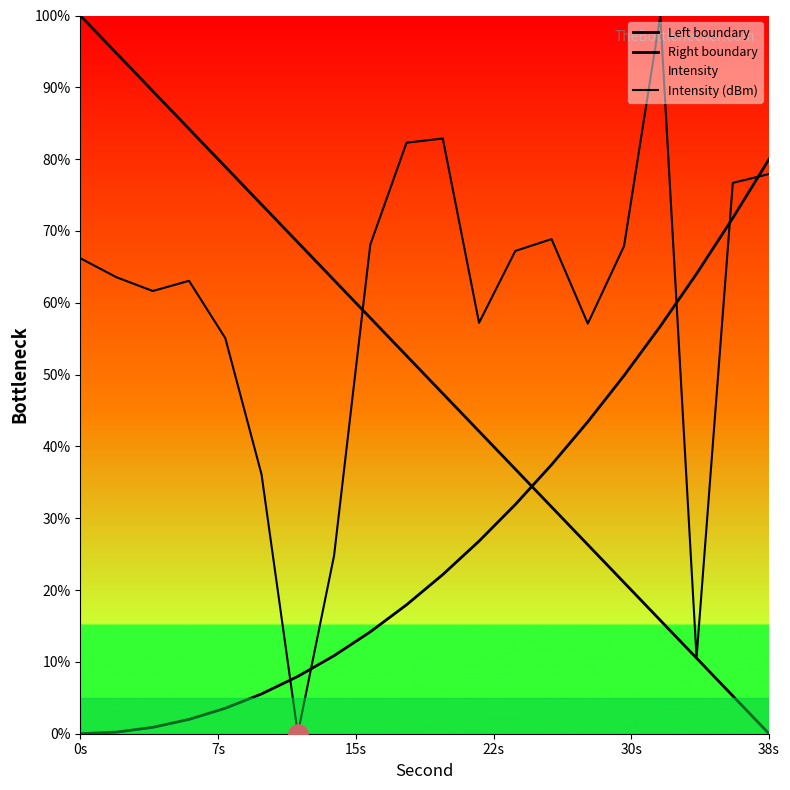

Which series has the widest spread of values?

Left boundary